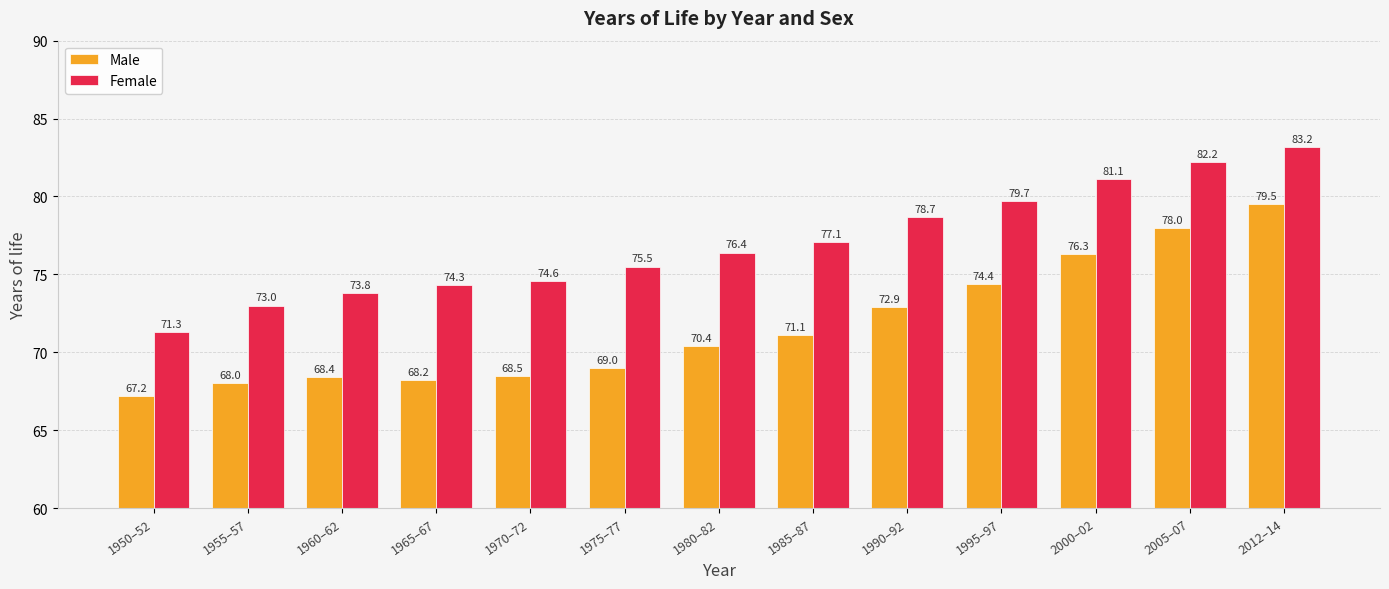

List the labels in order of Female value, largest first.

2012–14, 2005–07, 2000–02, 1995–97, 1990–92, 1985–87, 1980–82, 1975–77, 1970–72, 1965–67, 1960–62, 1955–57, 1950–52